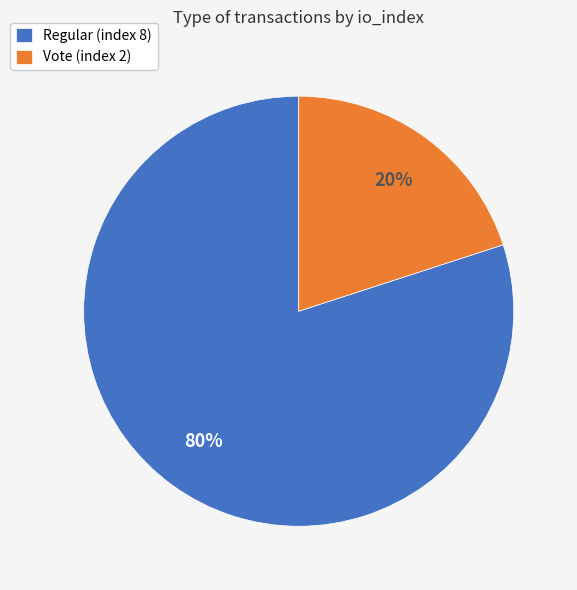

What percentage is the Vote (index 2) slice, to the nearest percent?

20%